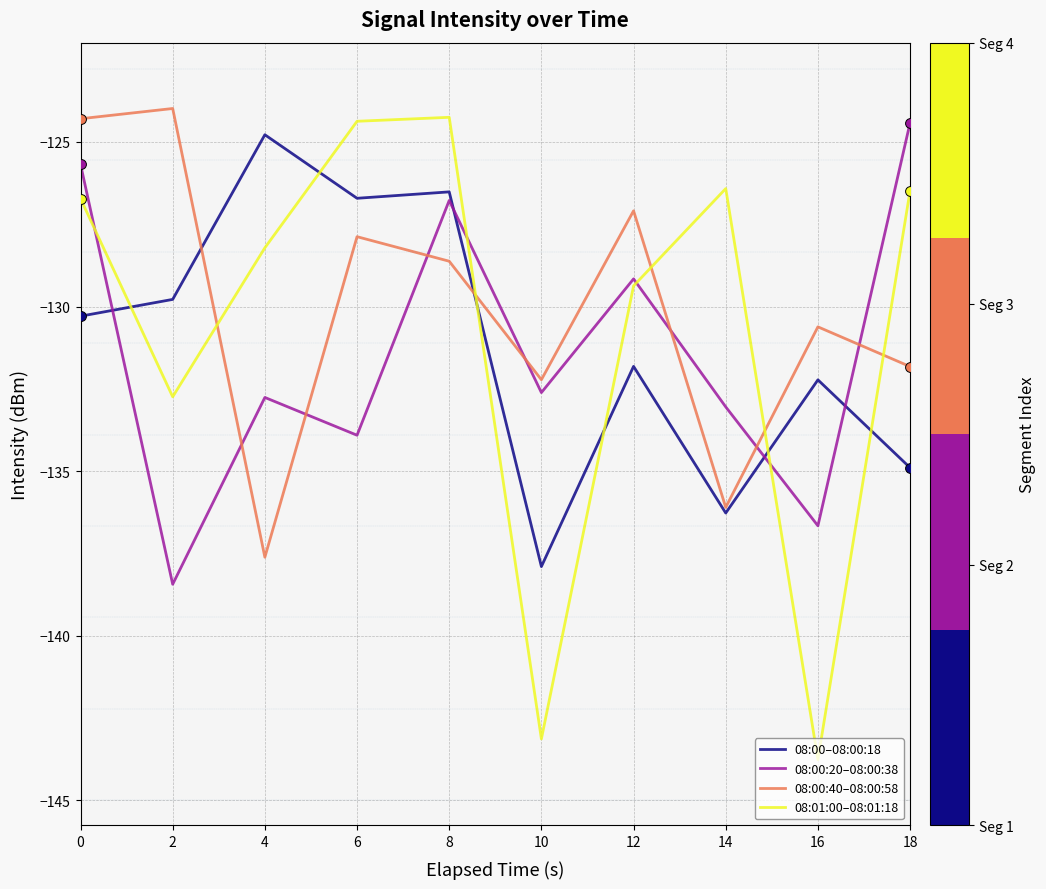

What is the total value across all series at 14?

-531.8